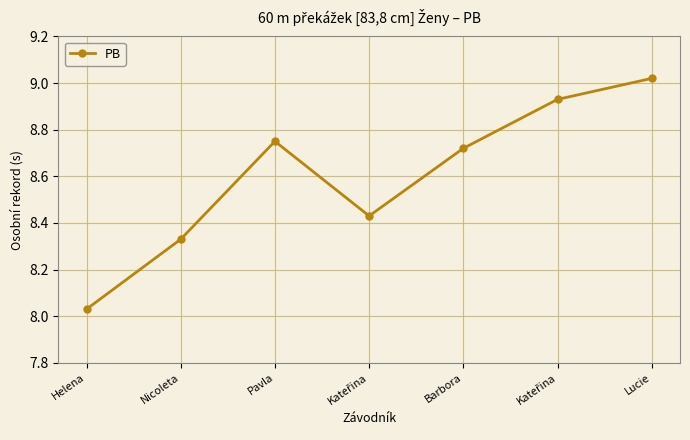

Rank the categories by value from lowest to highest.

Helena, Nicoleta, Kateřina, Barbora, Pavla, Kateřina, Lucie